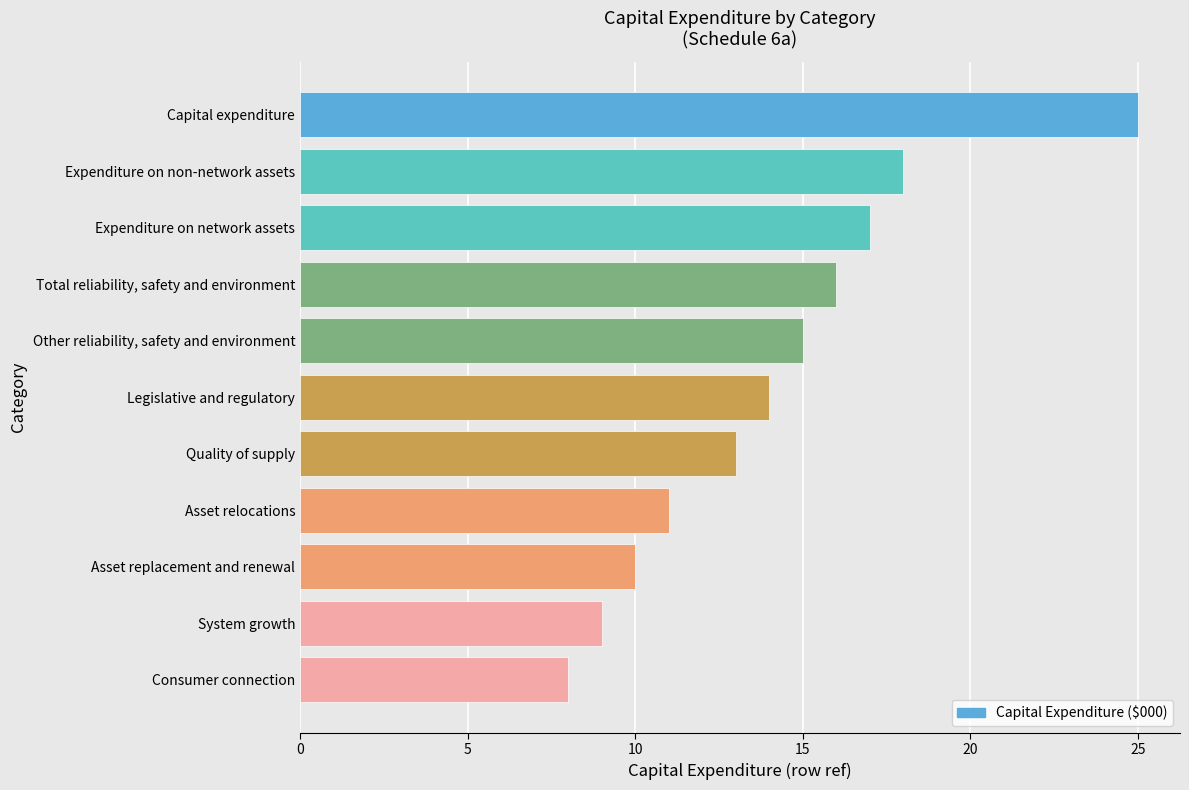

What is the sum of all values?

156